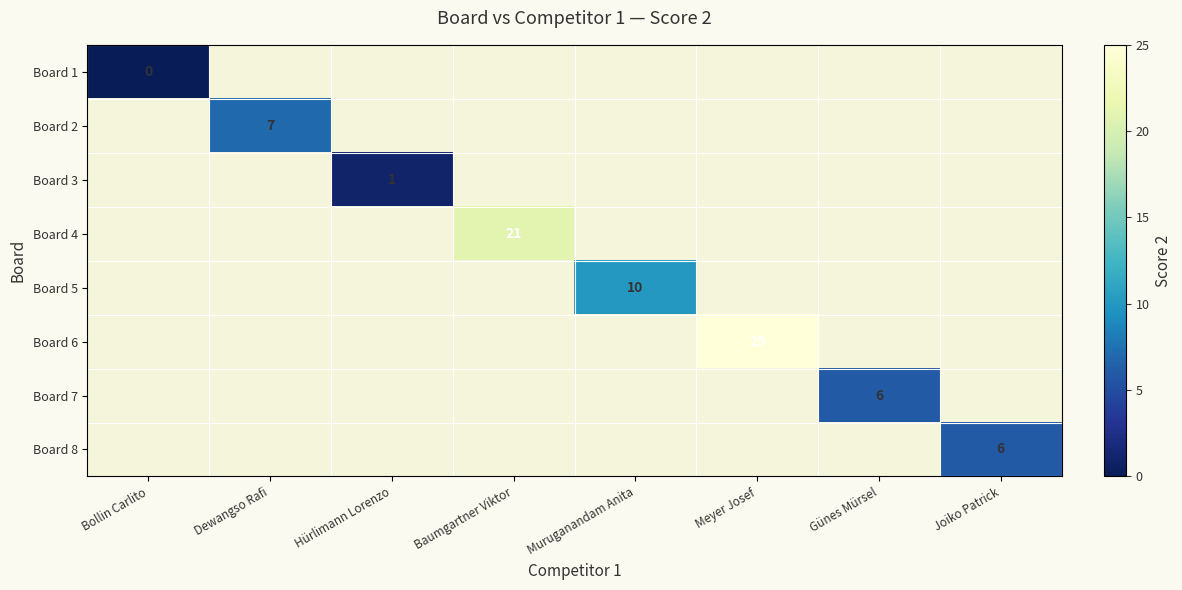

The Board 2 series shows 2 at Dewangso Rafi. True or false?

False